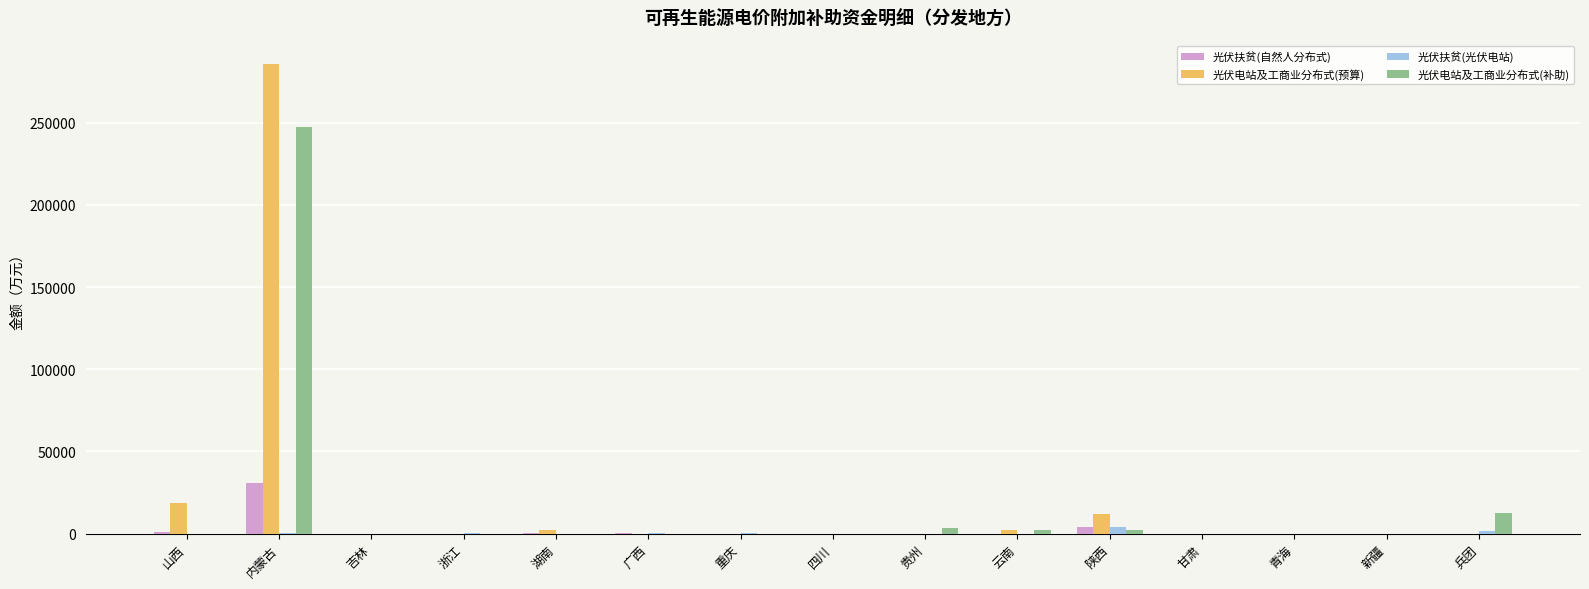

What is the highest value of the 光伏电站及工商业分布式(预算) series?

285615